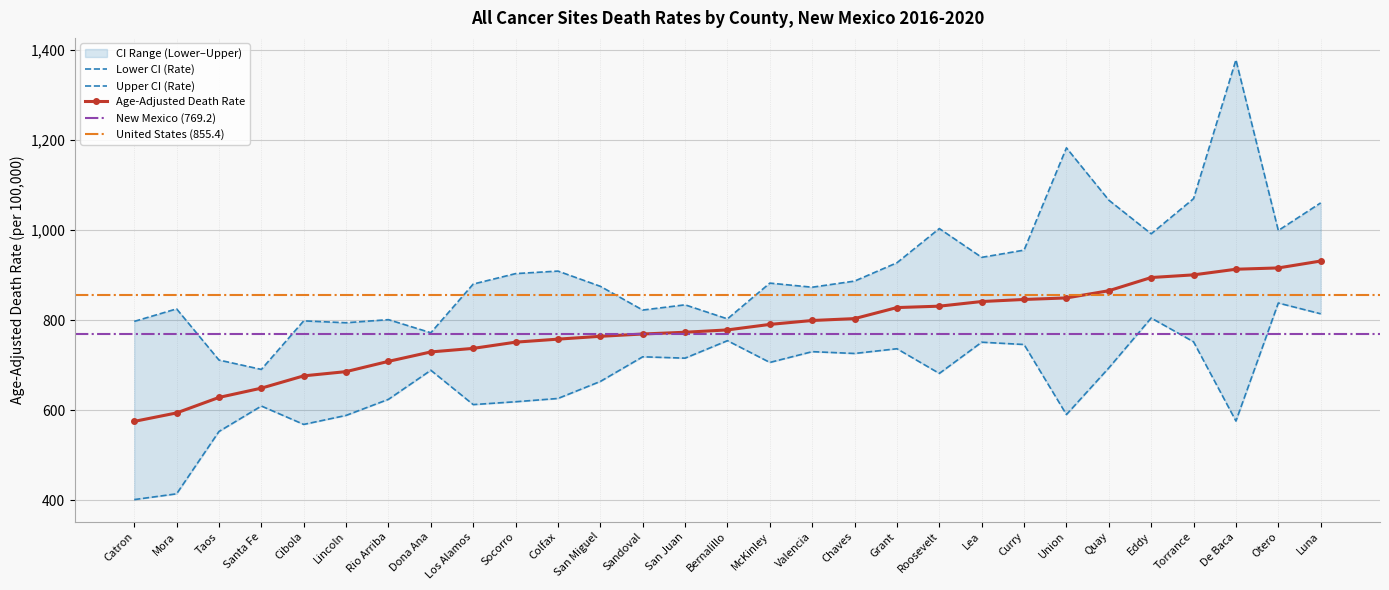

True or false: Upper CI (Rate) and Age-Adjusted Death Rate cross at least once.

False